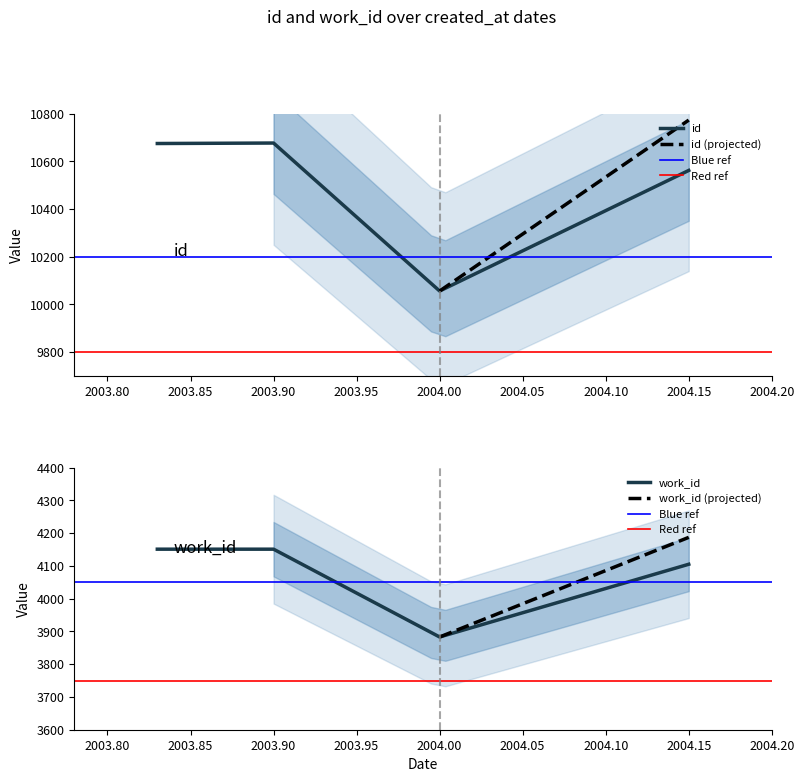

Where is id nearest to the value 10366?

2004.15